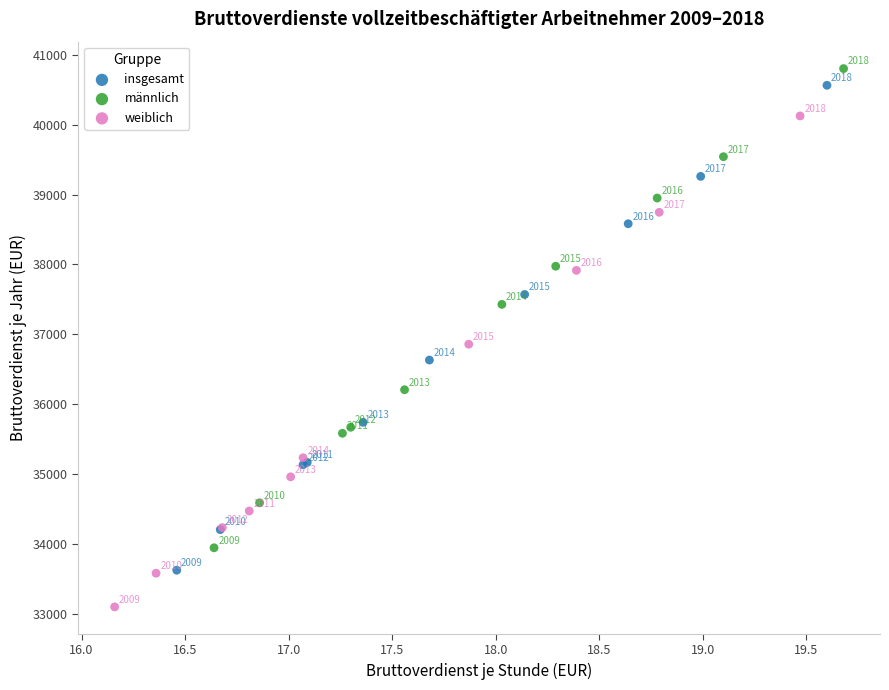

Which series contains the lowest Y value?

weiblich